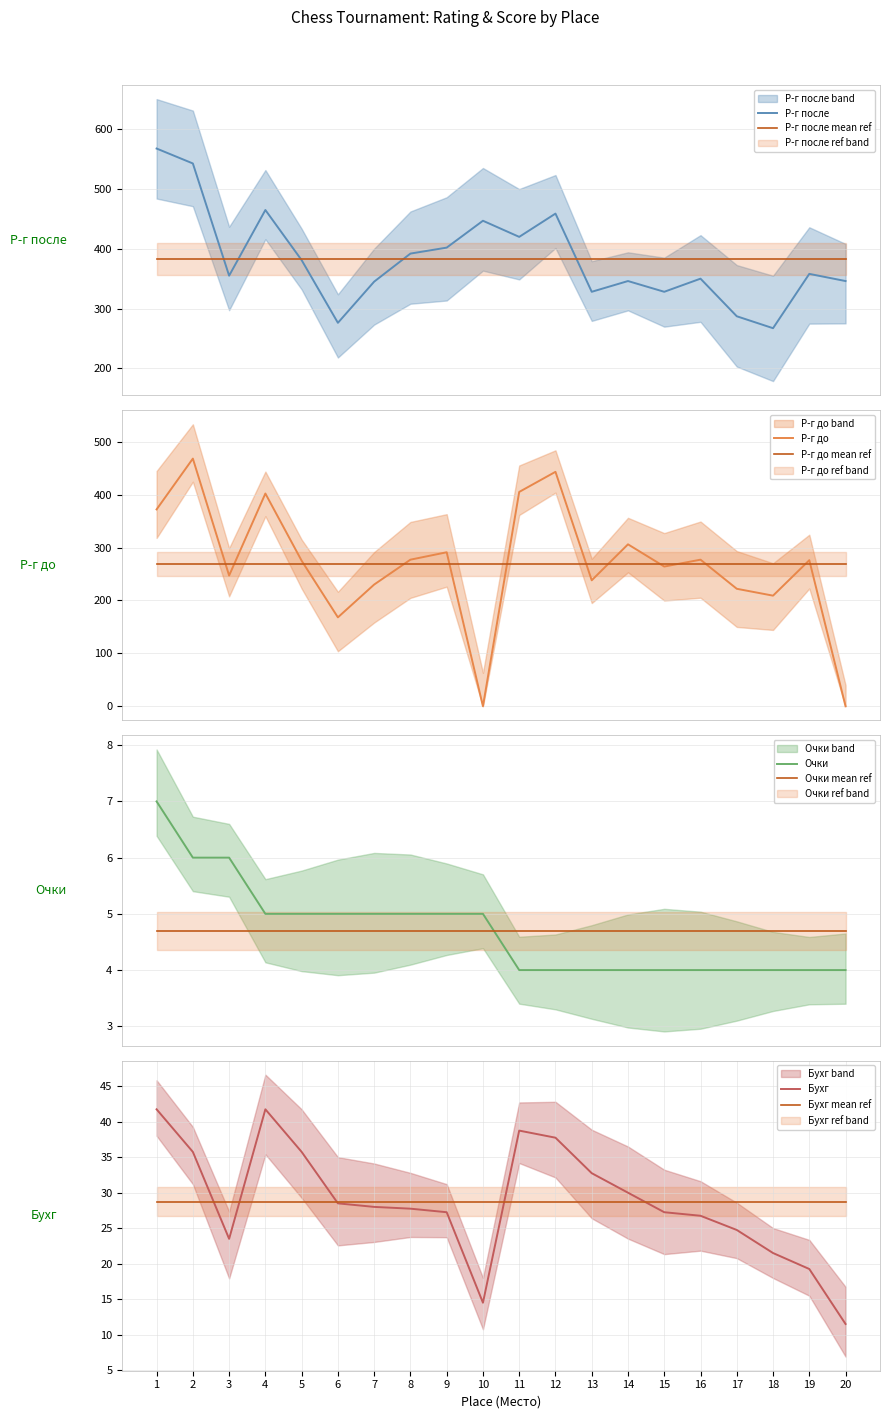

What is the value of the Р-г после point at the 13th from the left?

328.0